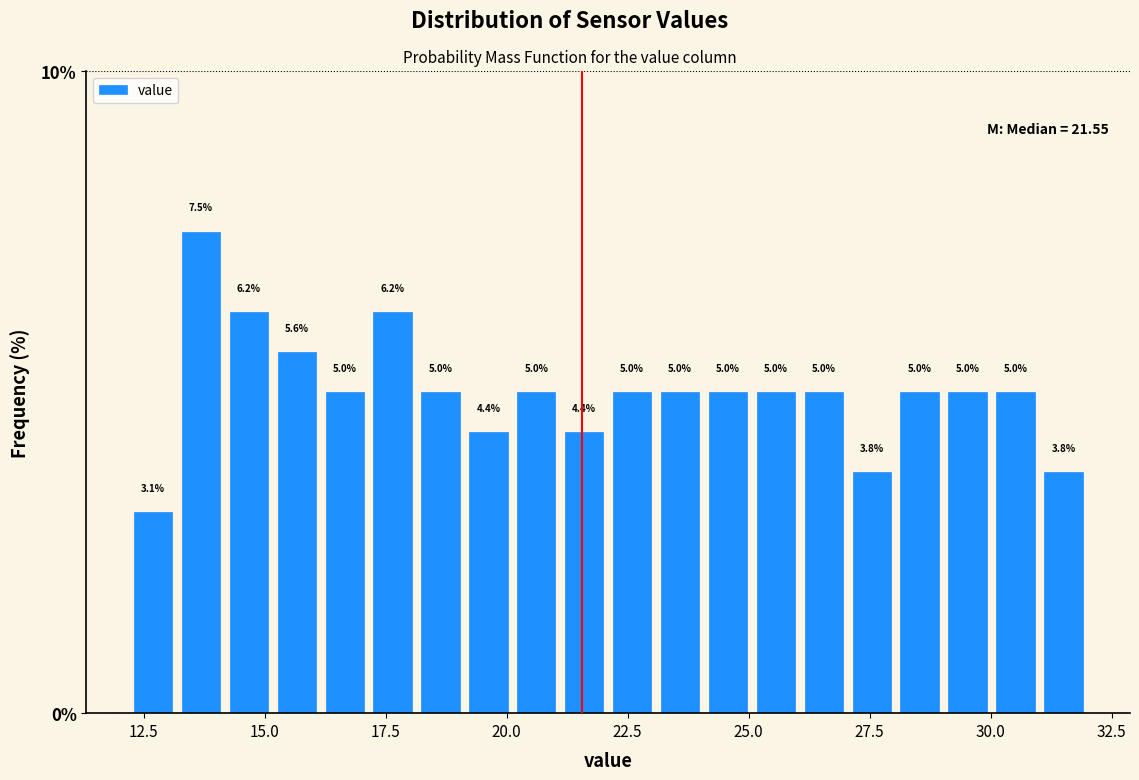

Around what value on the x-axis is the tallest bar? Give the approximate position of its centre, as read against the axis.

13.5